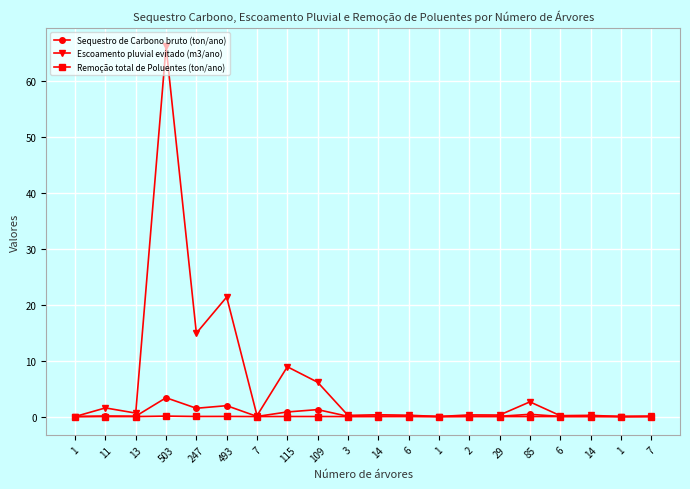

Reading left to right, transcribe all the data shown in this chart.

Sequestro de Carbono bruto (ton/ano): 0.0	0.1	0.1	3.4	1.5	2.0	0.0	0.8	1.2	0.0	0.1	0.1	0.0	0.1	0.1	0.4	0.0	0.0	0.0	0.0
Escoamento pluvial evitado (m3/ano): 0.0	1.5	0.6	66.3	14.9	21.4	0.2	8.9	6.1	0.2	0.3	0.2	0.0	0.3	0.3	2.6	0.2	0.2	0.0	0.1
Remoção total de Poluentes (ton/ano): 0.0	0.0	0.0	0.1	0.0	0.0	0.0	0.0	0.0	0.0	0.0	0.0	0.0	0.0	0.0	0.0	0.0	0.0	0.0	0.0